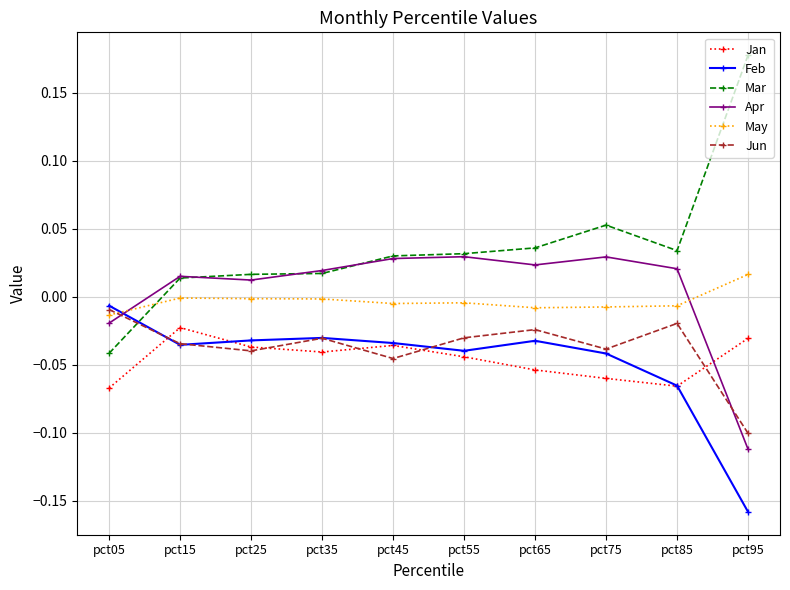

At which category does Jun reach its first local peak?

pct35